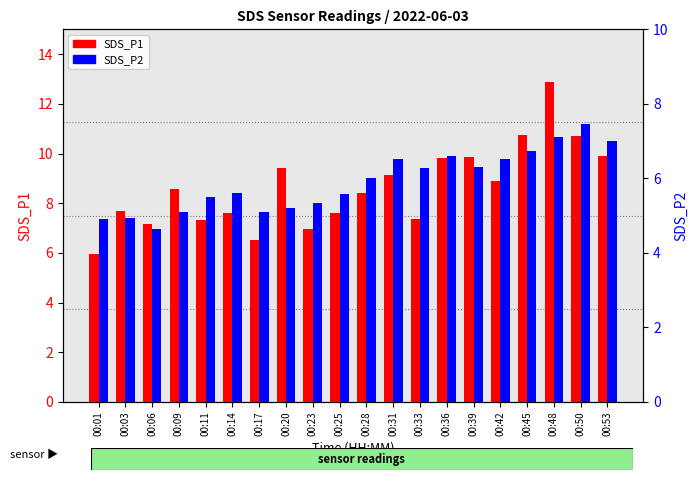

At which category is the sum across all series the highest?

00:48